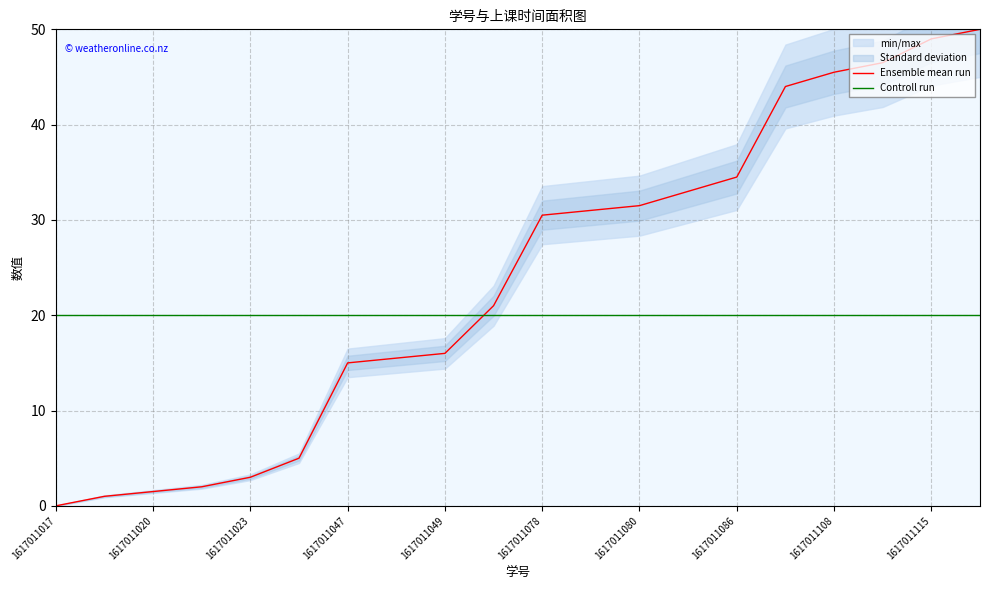

Read the Controll run value at 11.

20.0